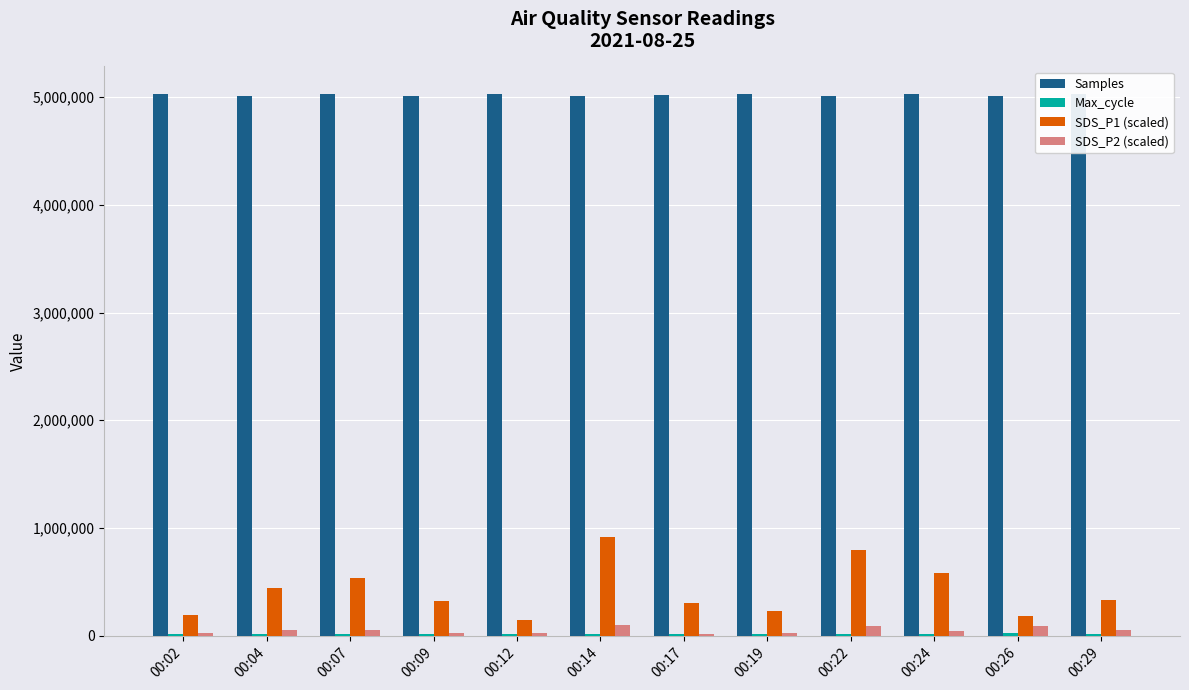

Reading left to right, what are all the values shown in this chart?

Samples: 5031983.0	5010327.0	5031176.0	5013421.0	5030305.0	5012211.0	5015138.0	5031078.0	5014281.0	5029611.0	5008027.0	5032875.0
Max_cycle: 20051.0	20041.0	20048.0	20068.0	20057.0	20508.0	20099.0	20041.0	20041.0	20037.0	20606.0	20025.0
SDS_P1 (scaled): 194285.7	442857.1	537142.9	322857.1	148571.4	914285.7	300000.0	228571.4	800000.0	585714.3	185714.3	334285.7
SDS_P2 (scaled): 28571.4	57142.9	57142.9	28571.4	28571.4	100000.0	14285.7	28571.4	85714.3	42857.1	85714.3	48571.4